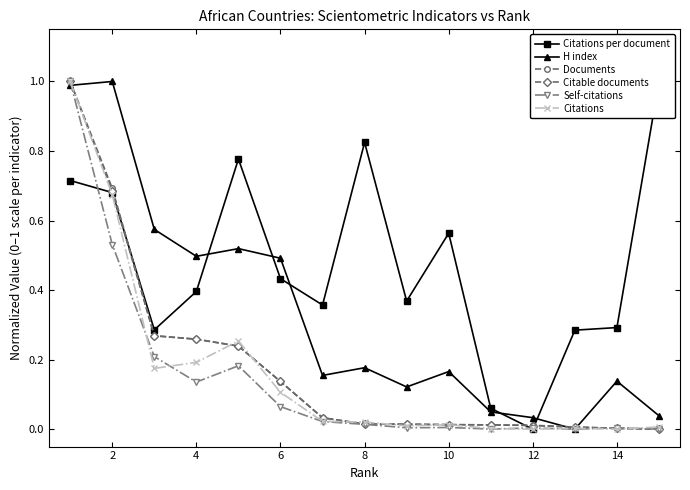

True or false: Documents has more than 2 points higher than both neighbors.

False